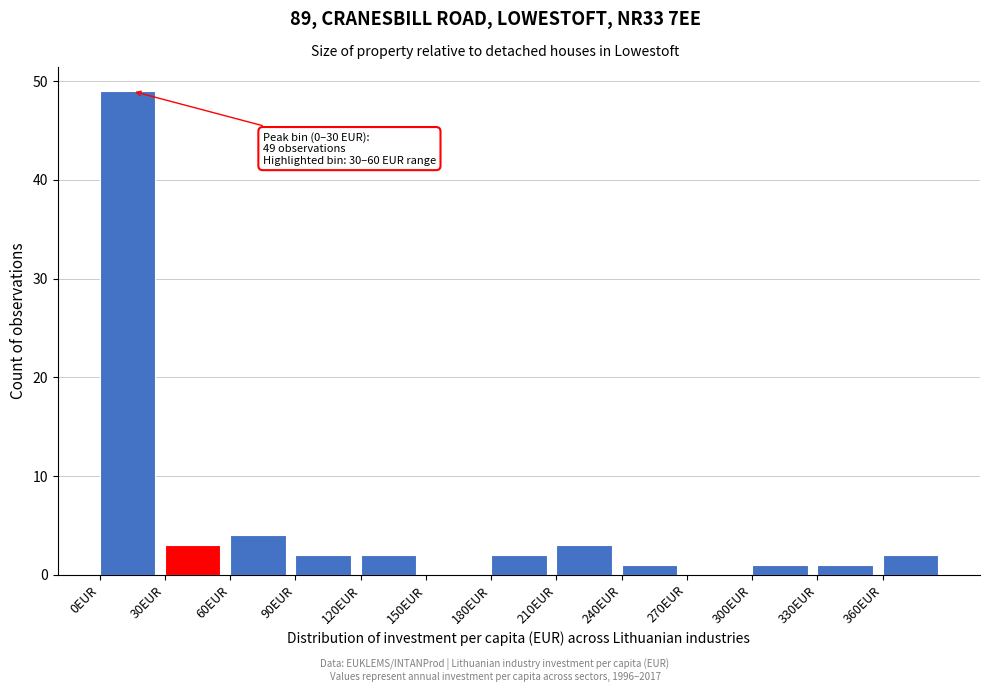

Over which range of the x-axis is the bar tallest?

0 to 30